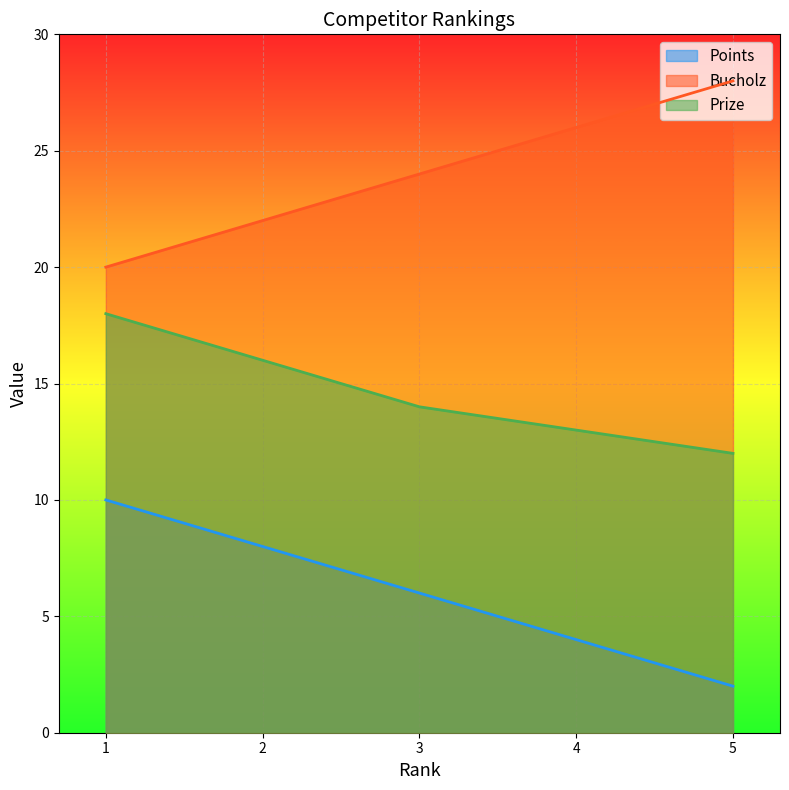

What is the minimum value for Prize?

12